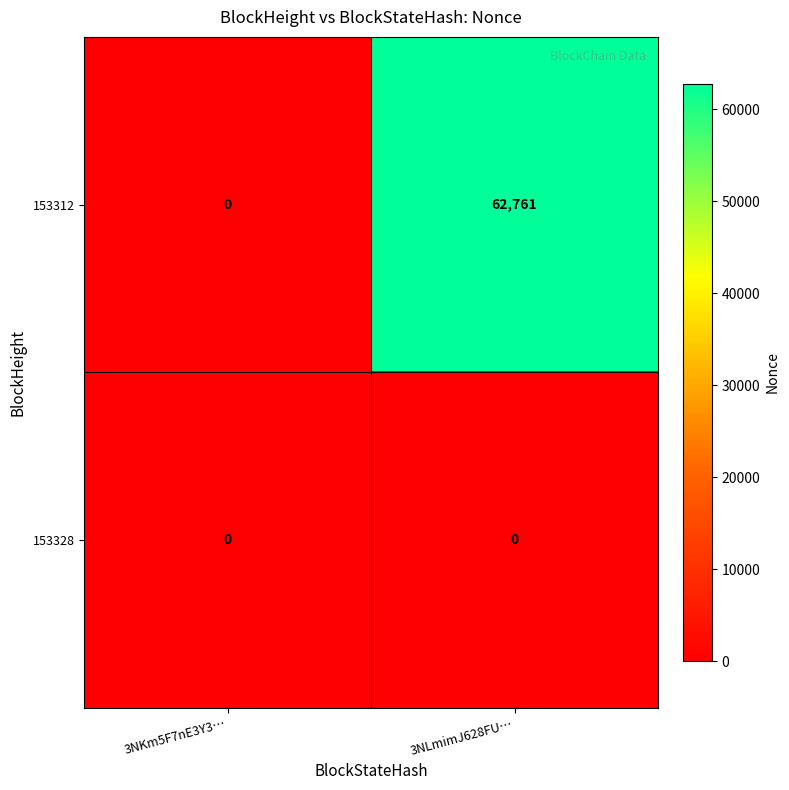

Between 3NKm5F7nE3Y3… and 3NLmimJ628FU…, which series saw the biggest shift?

153312